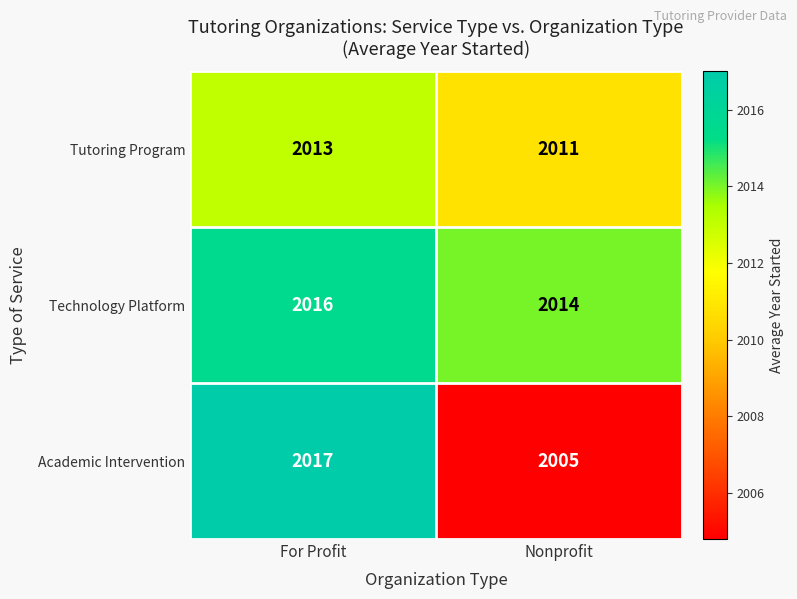

List the series in order of their peak value, highest first.

Academic Intervention, Technology Platform, Tutoring Program